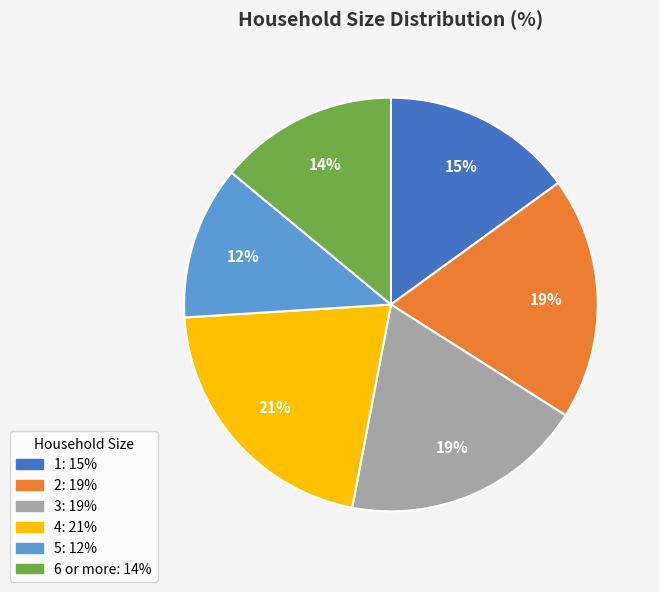

To the nearest percent, what percentage of the pie is 1?

15%